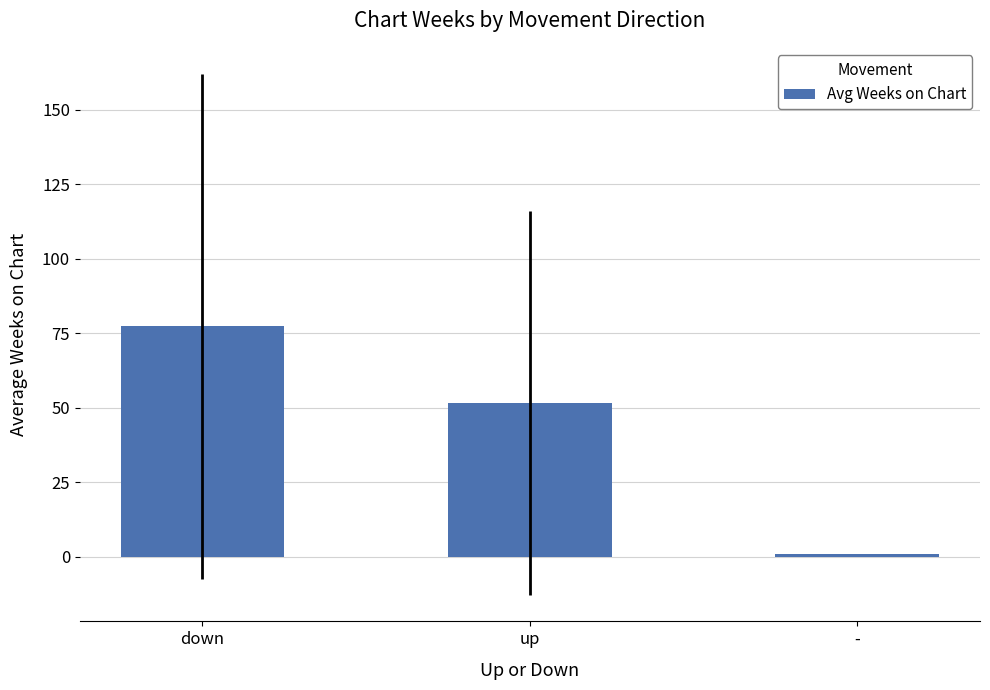

The chart shows a value of 77.3 at down. True or false?

True